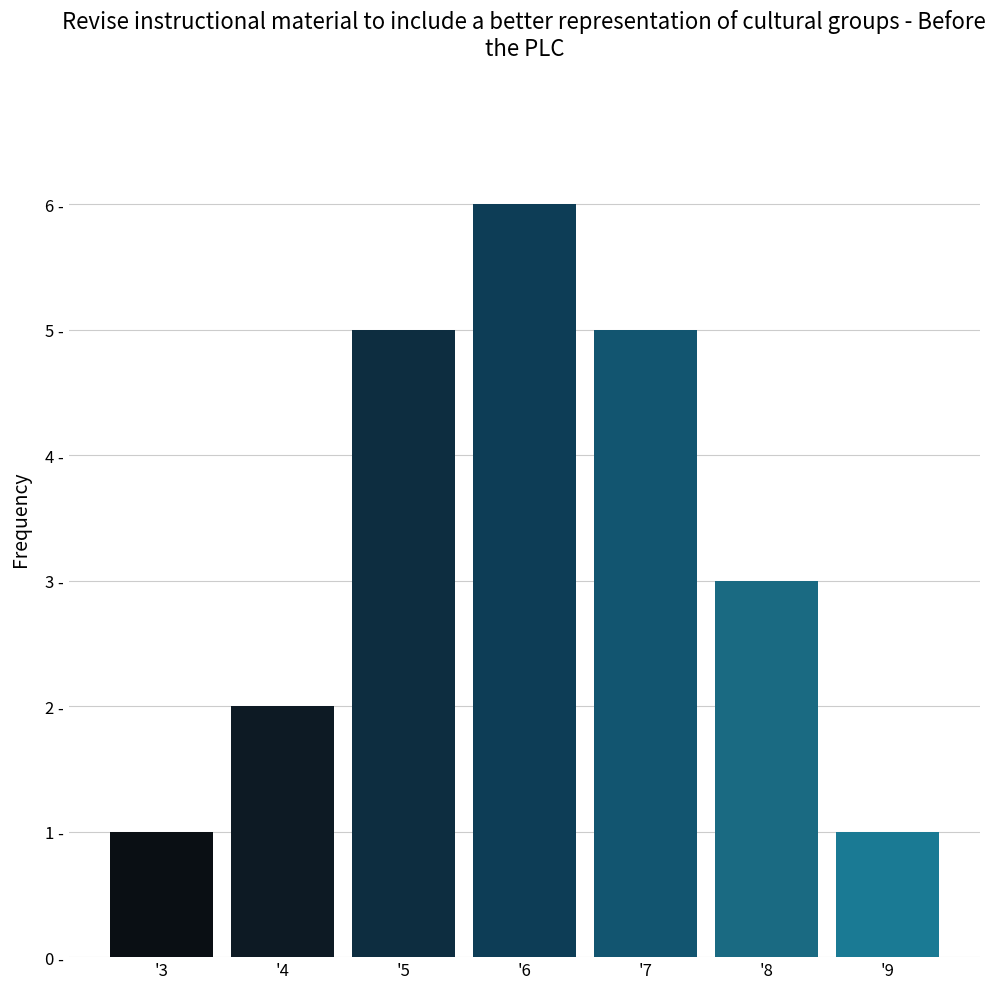

Reading left to right, what are all the values shown in this chart?

'3=1	'4=2	'5=5	'6=6	'7=5	'8=3	'9=1